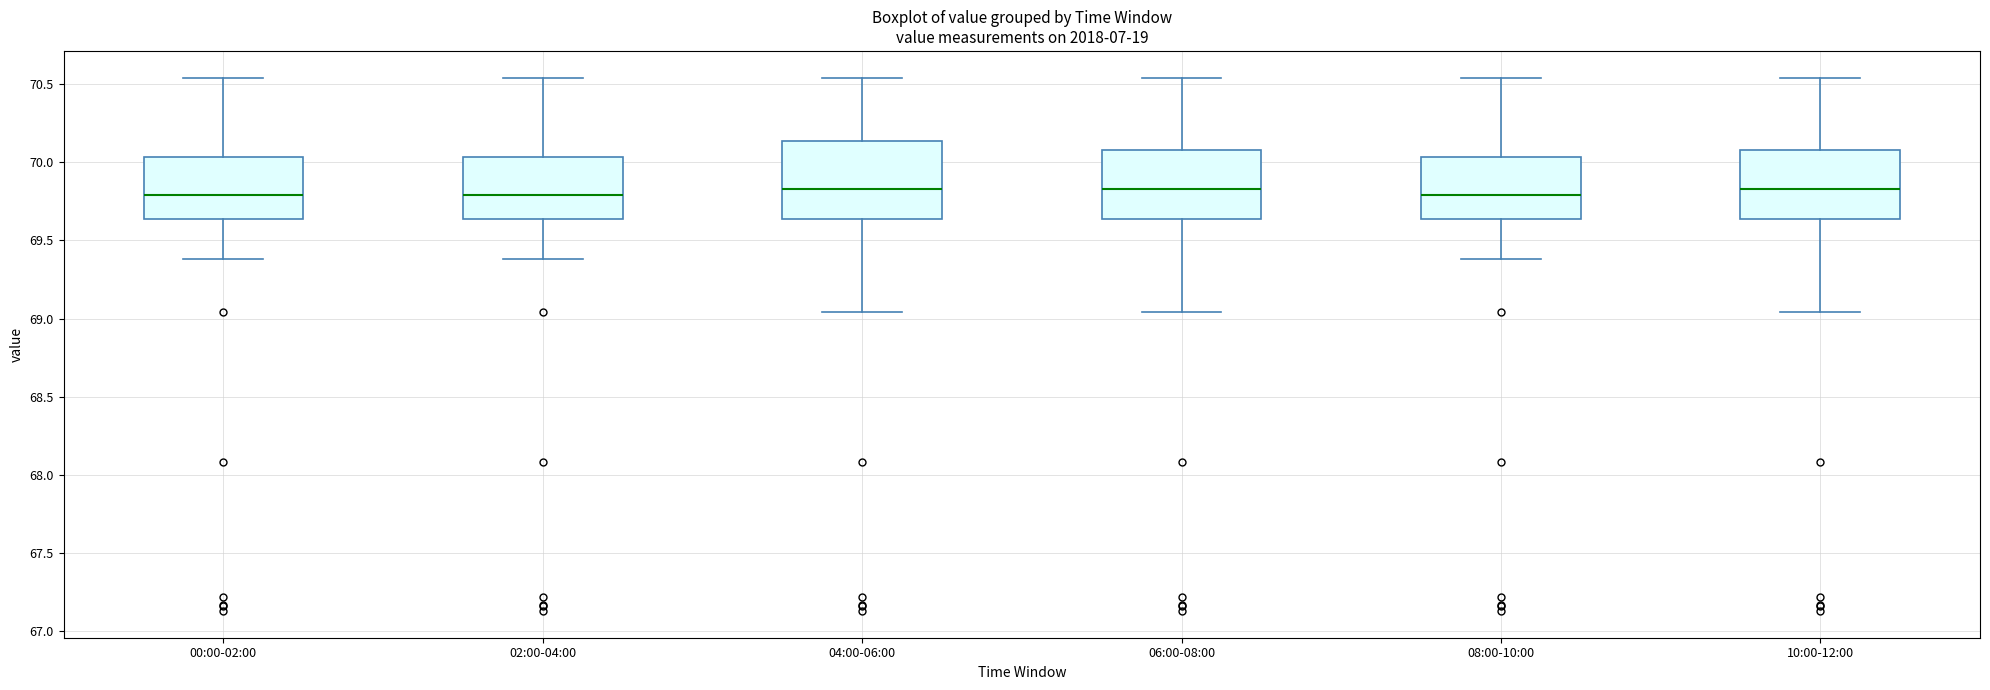

Which box is the tallest, from its lower edge to its upper edge?

04:00-06:00